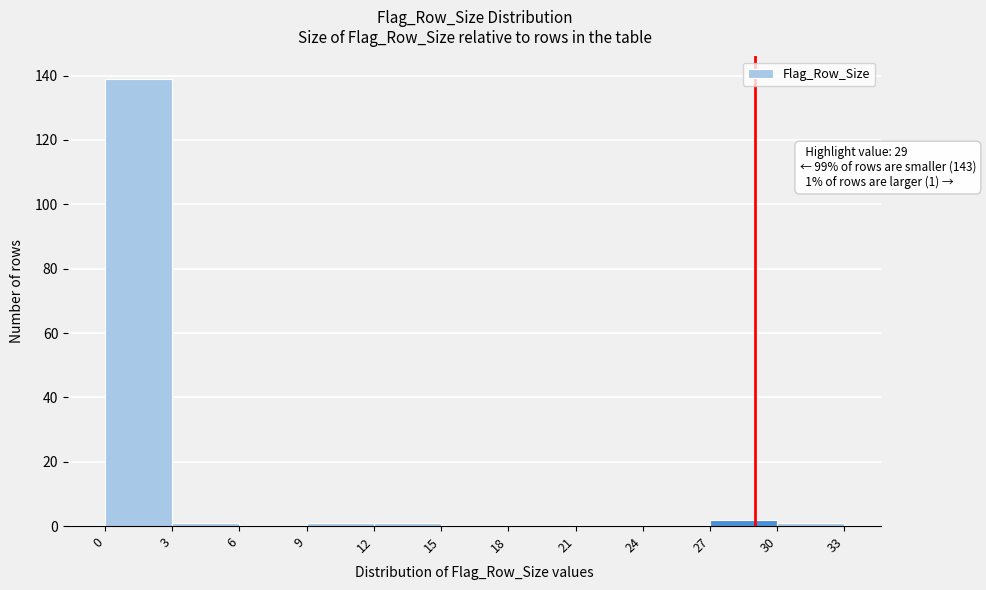

Which range on the x-axis has the tallest bar?

0 to 3